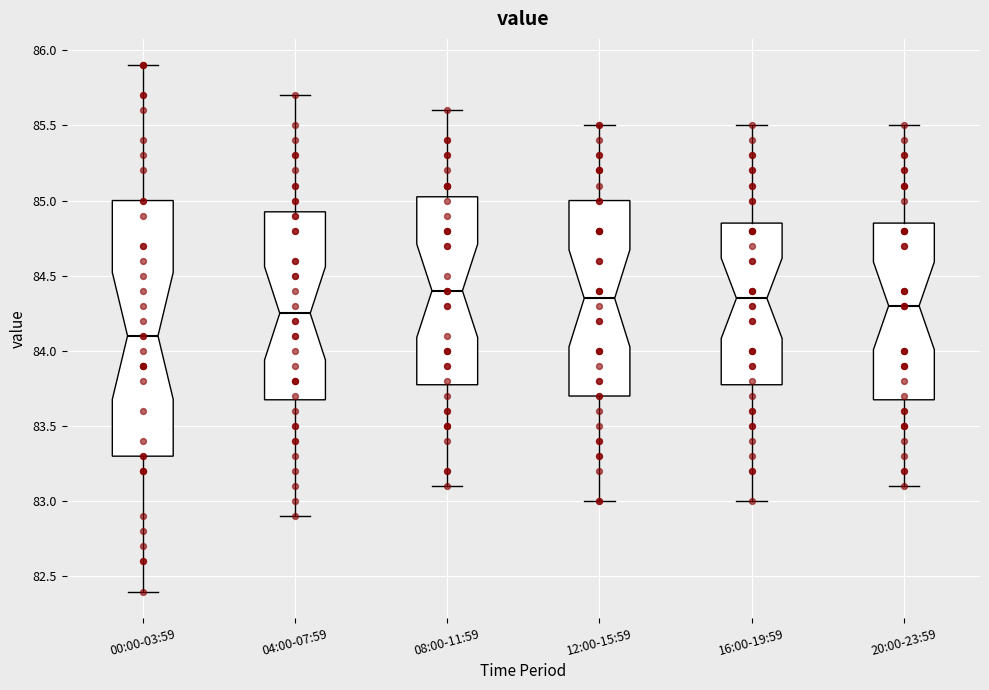

Comparing the boxes themselves (not the whiskers), which one is the tallest?

00:00-03:59